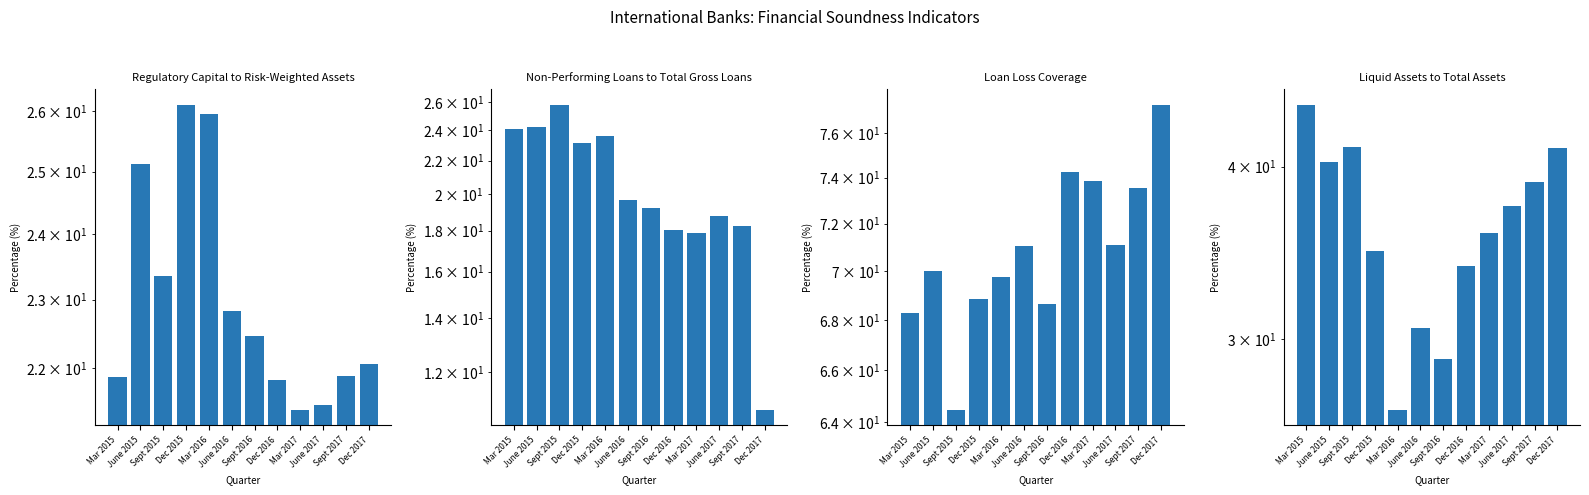

Which series has the largest range (max minus min)?

Liquid Assets to Total Assets